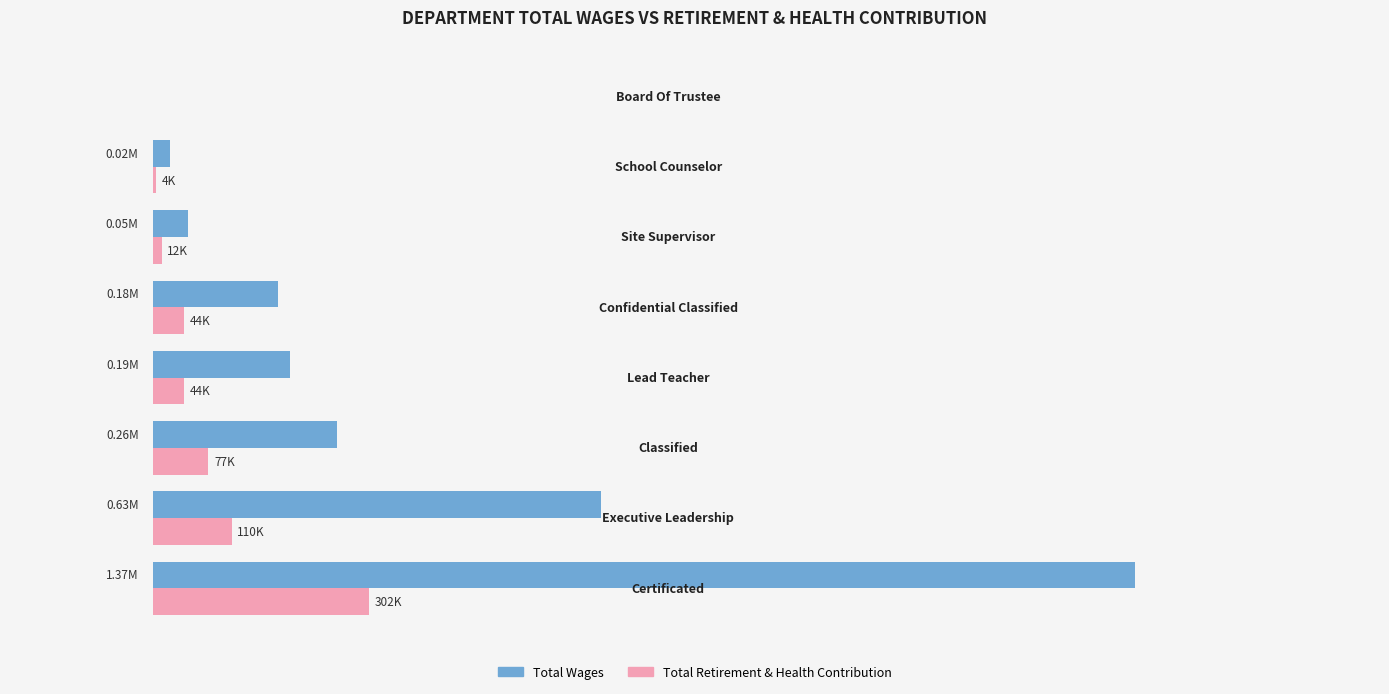

What are all the series names shown in the legend?

Total Wages, Total Retirement & Health Contribution